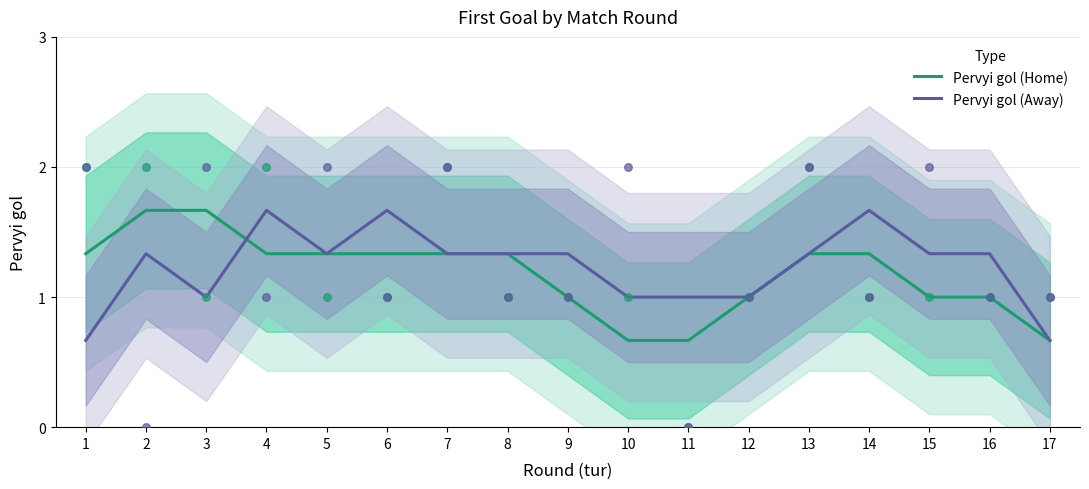

What are all the series names shown in the legend?

Pervyi gol (Home), Pervyi gol (Away)